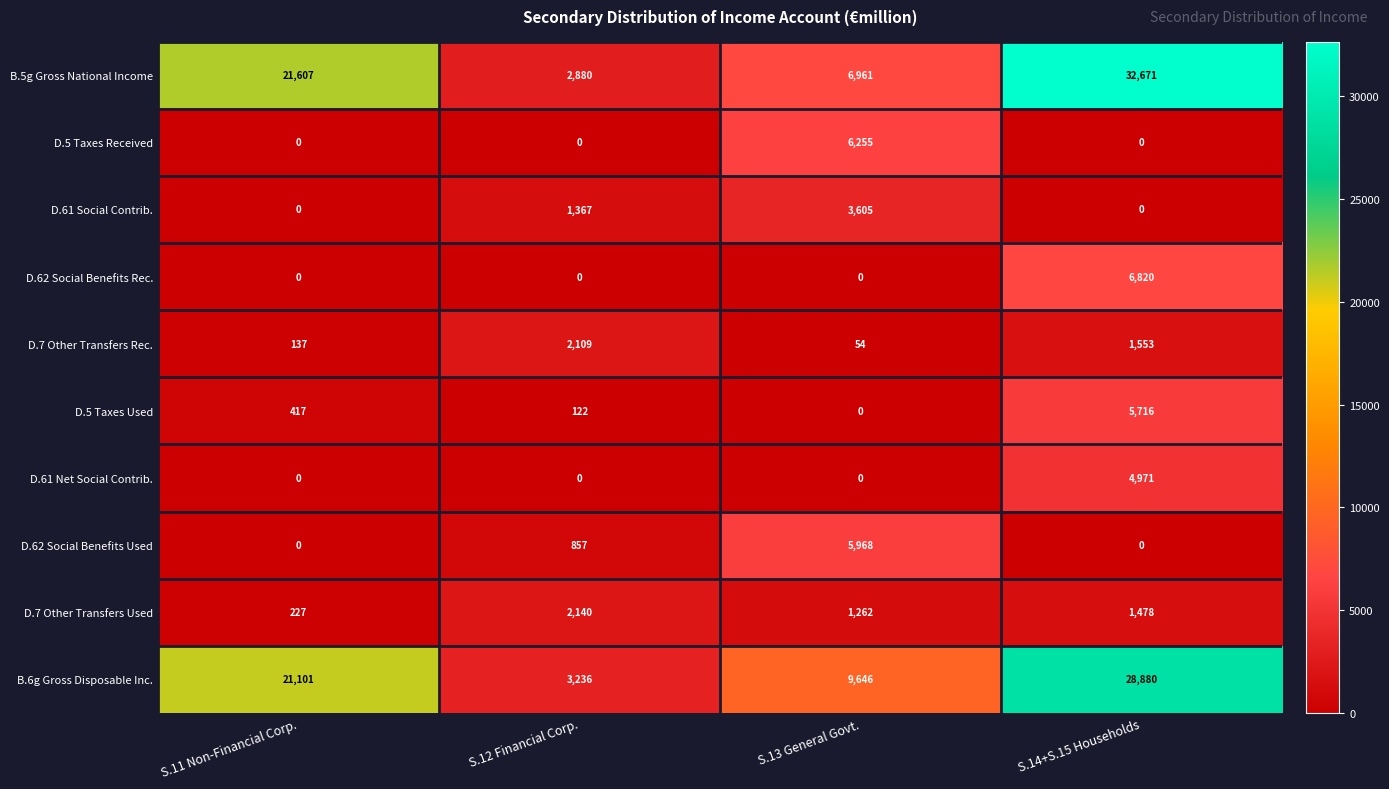

The D.62 Social Benefits Rec. series shows 6820 at S.14+S.15 Households. True or false?

True